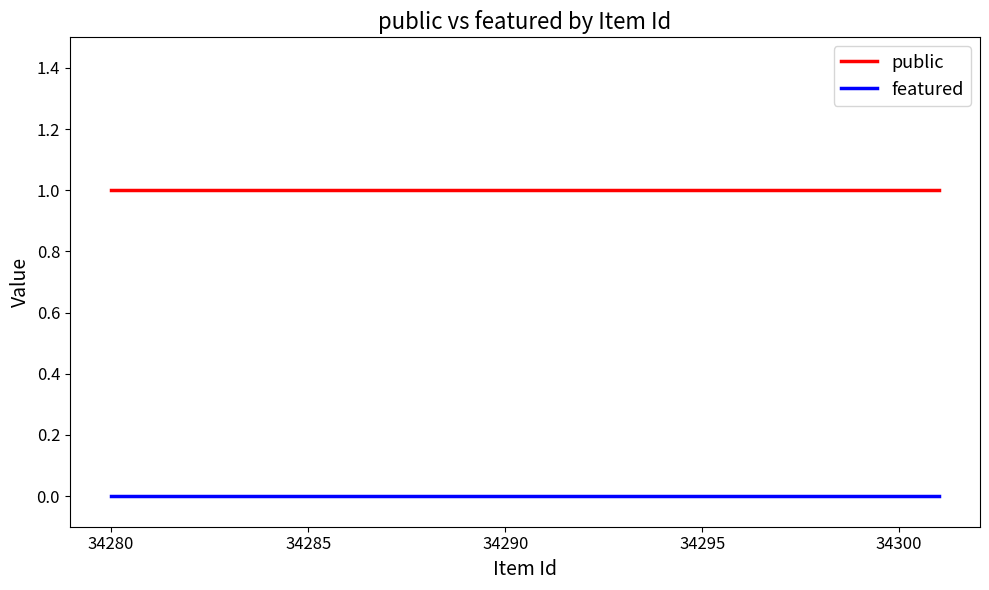

Which series has the largest total across all categories?

public